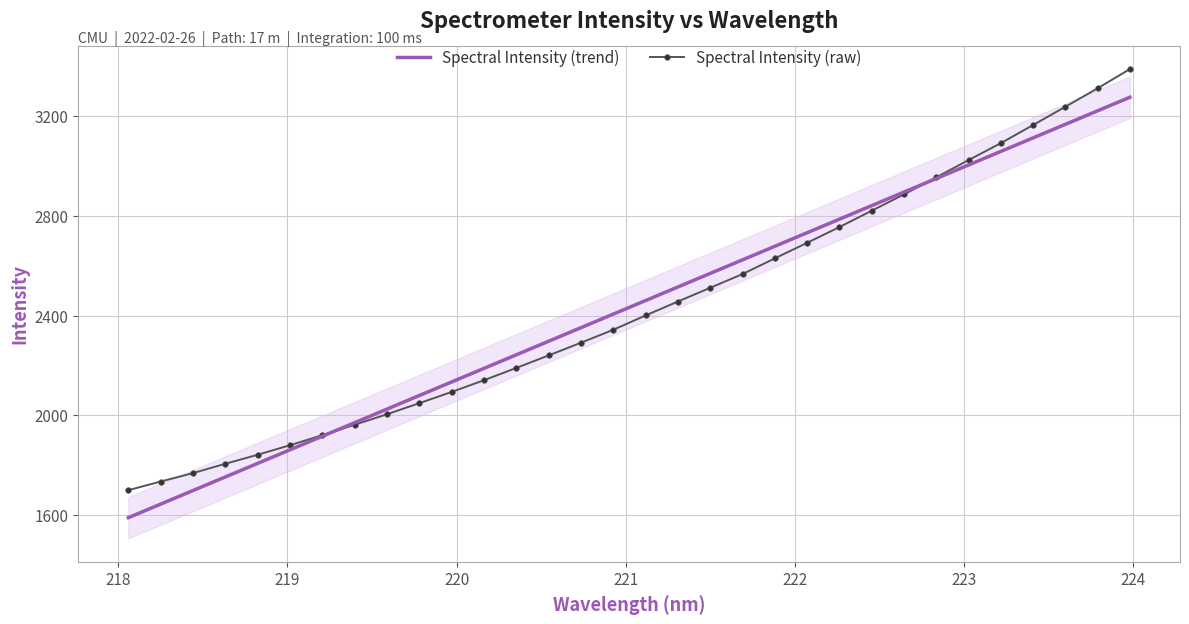

List the series in order of their peak value, lowest first.

Spectral Intensity (trend), Spectral Intensity (raw)